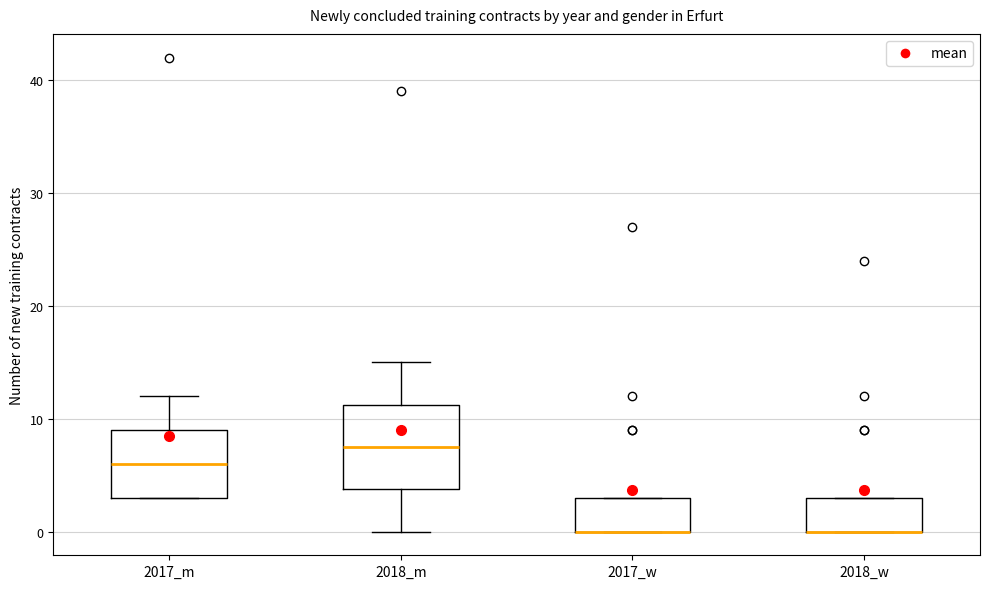

Which box is the tallest, from its lower edge to its upper edge?

2018_m